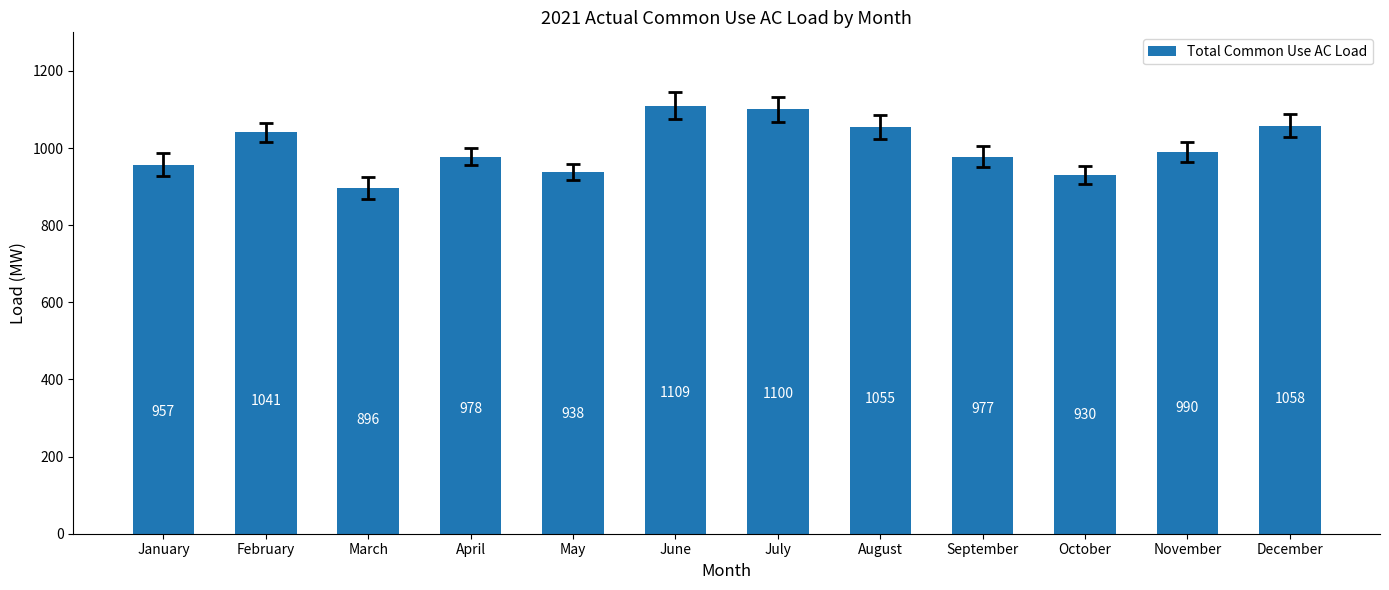

What is the change in value from February to July?

+59